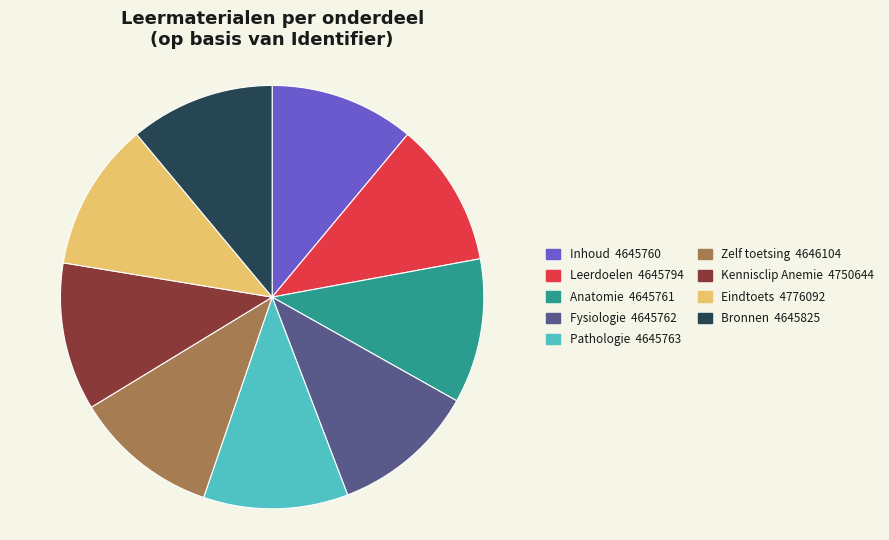

Do Pathologie 4645763 and Kennisclip Anemie 4750644 together represent more than half of the pie?

No